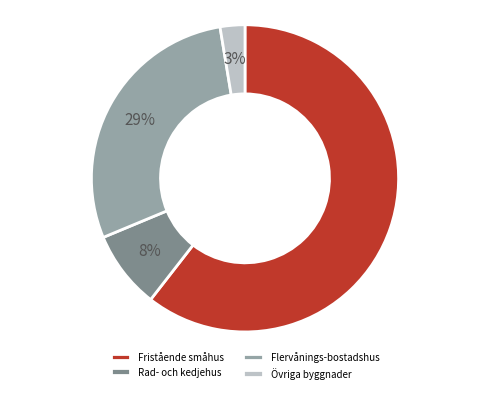

What is the smallest slice in the pie chart?

Övriga byggnader